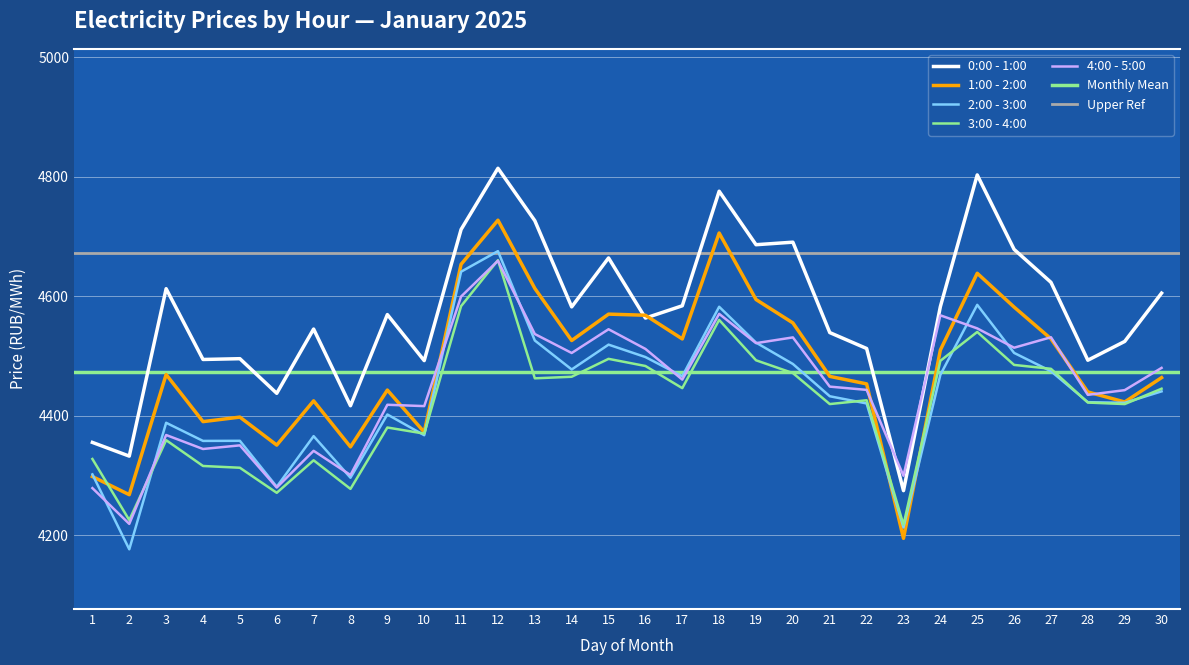

What is the difference between the highest and lowest values at 7?

219.8